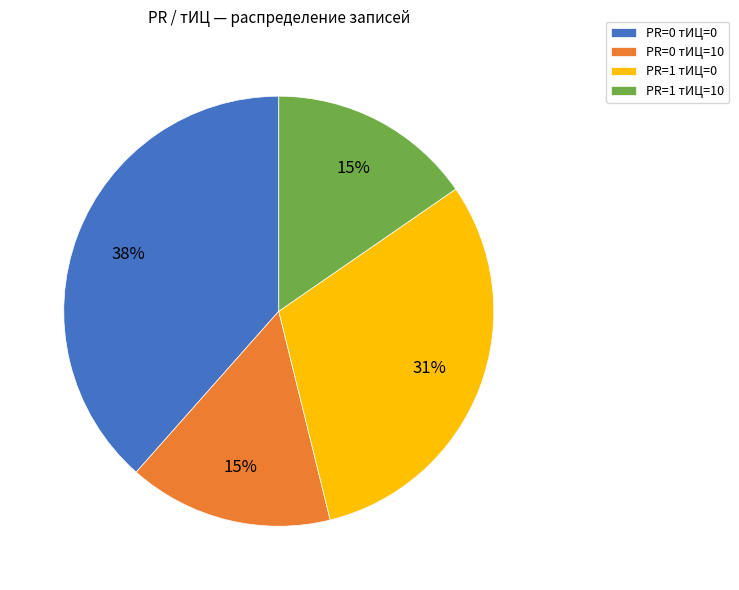

Which category has the biggest portion of the pie?

PR=0 тИЦ=0